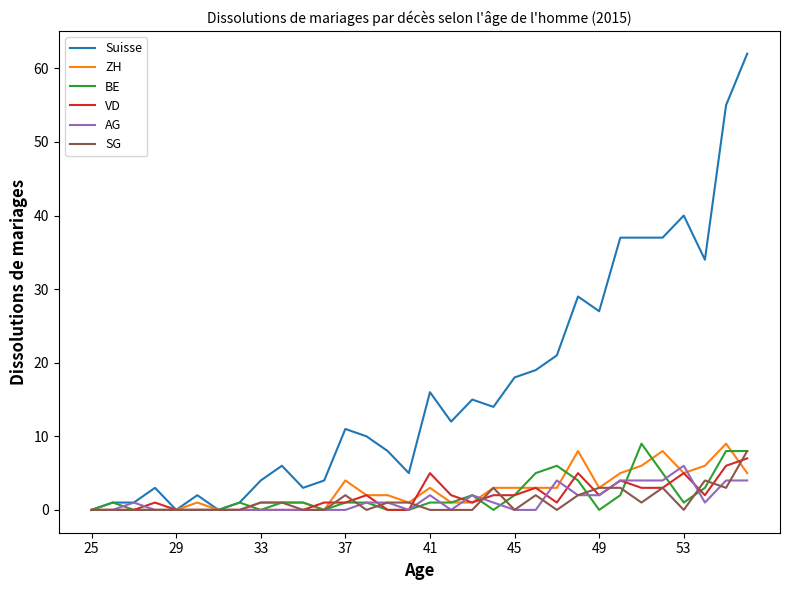

Which series has the widest spread of values?

Suisse